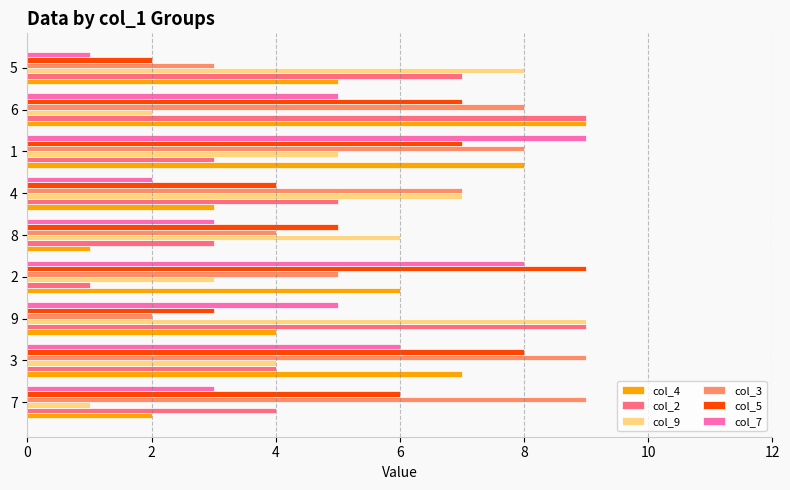

List the labels in order of col_4 value, largest first.

6, 1, 3, 2, 5, 9, 4, 7, 8